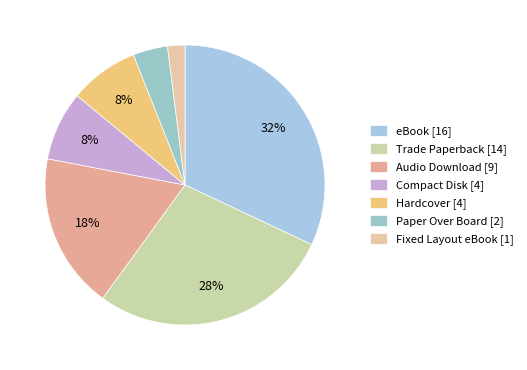

Which category has the smallest portion of the pie?

Fixed Layout eBook [1]